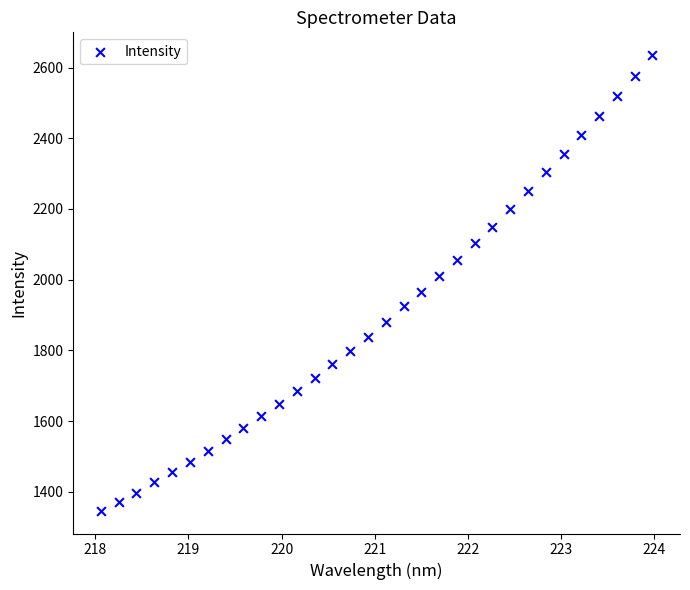

What is the range of Y values (max minus min)?

1288.4